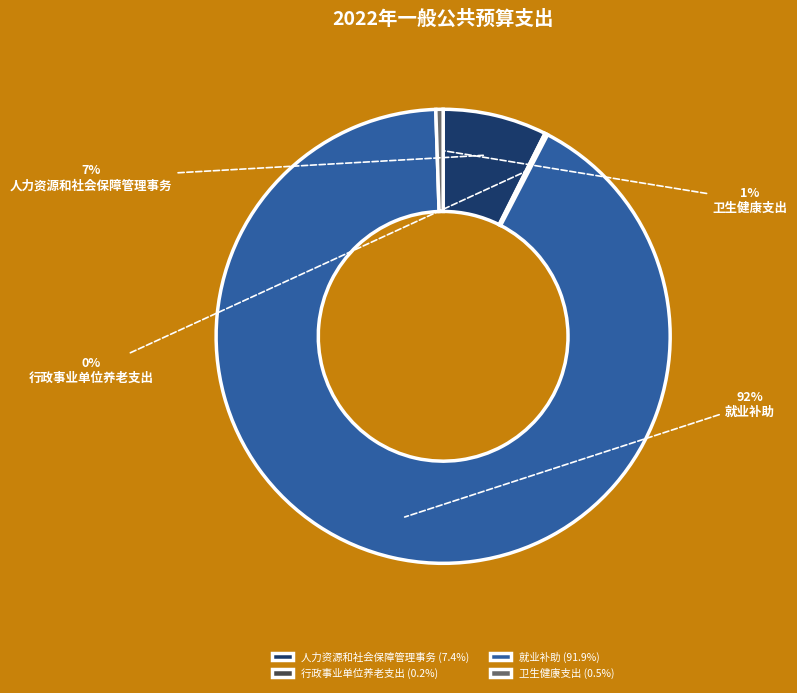

Is the sum of 卫生健康支出 and 就业补助 greater than half?

Yes